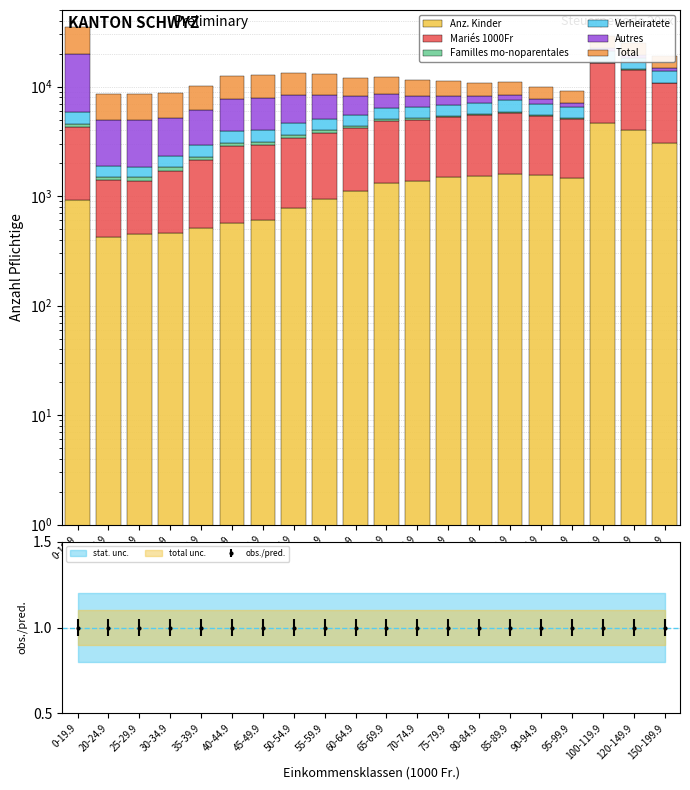

Does the chart contain any negative values?

No